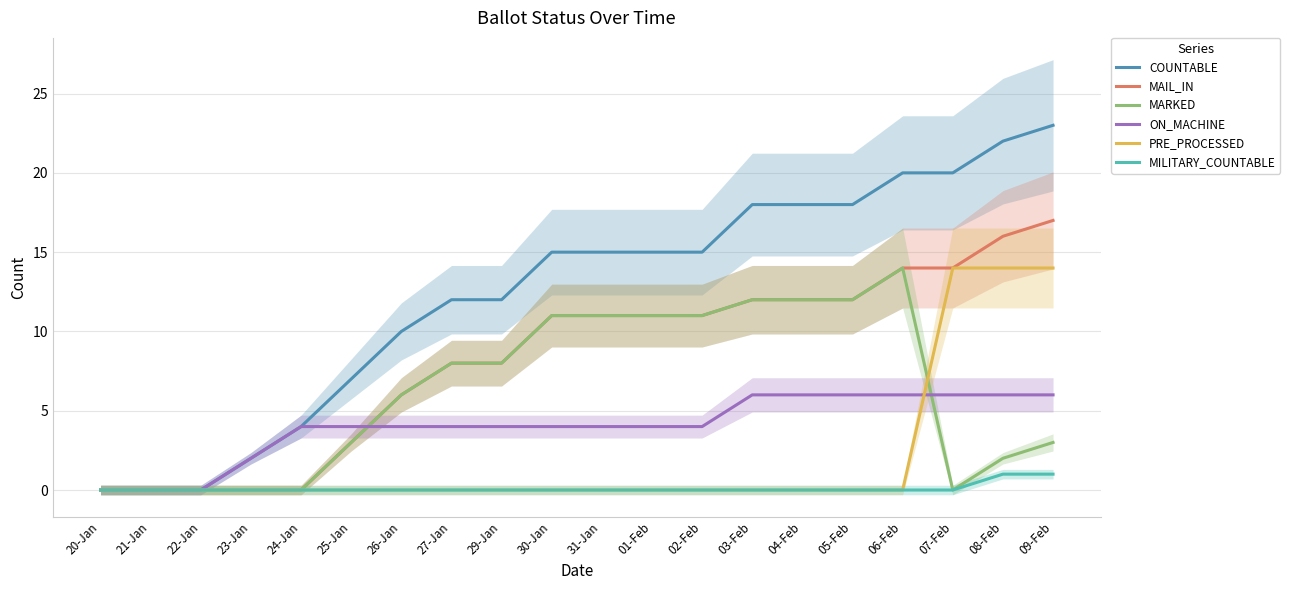

True or false: ON_MACHINE has more than 1 interior local peaks.

False